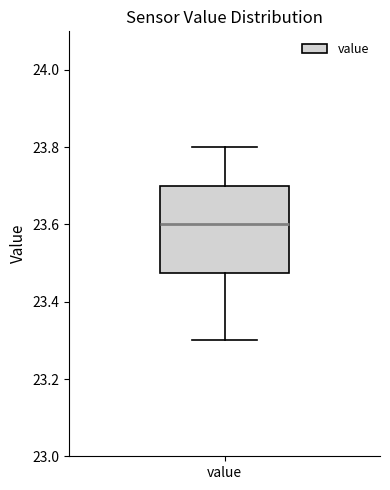

Read this box plot against the y-axis: the position of the median line, the range covered by the box, and the ends of both whiskers. The values are not printed on the chart, so give them approximately, as read against the axis.

median 23.60, box 23.48 to 23.70, whiskers 23.30 to 23.80